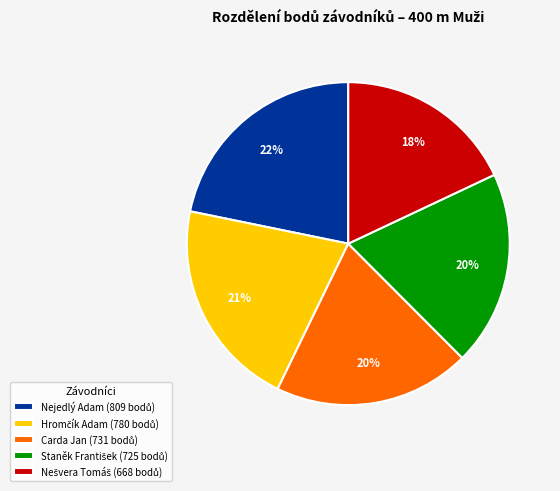

Is there a majority slice in this chart?

No